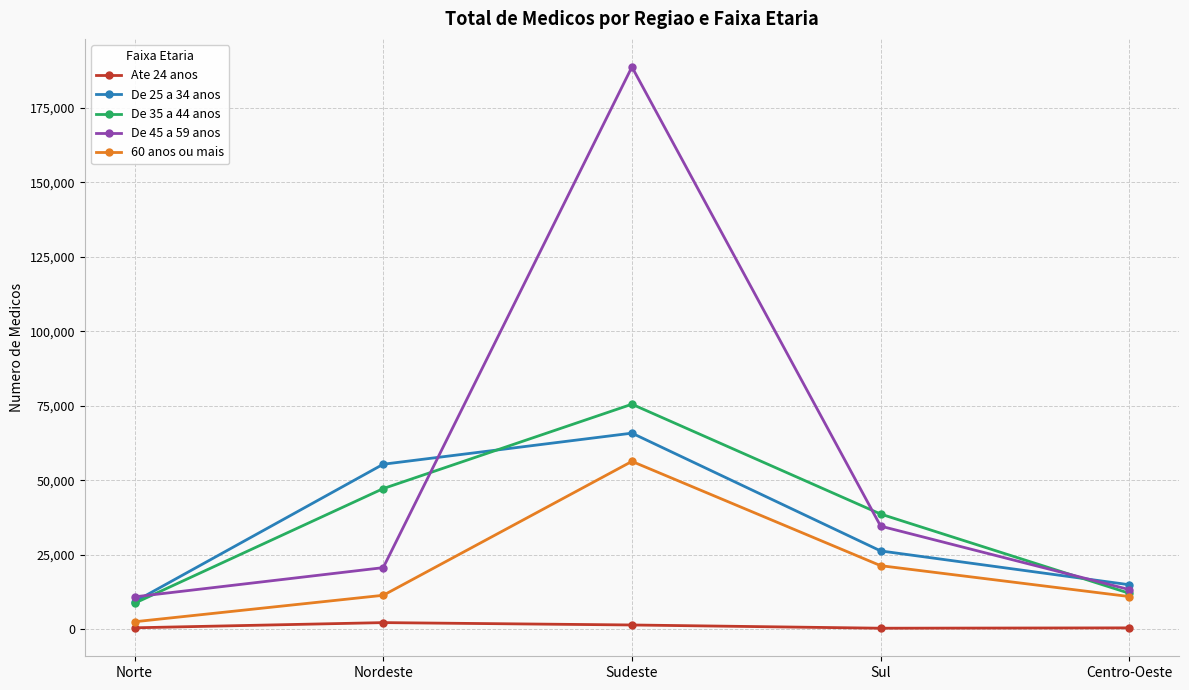

True or false: Ate 24 anos has more than 2 interior local peaks.

False